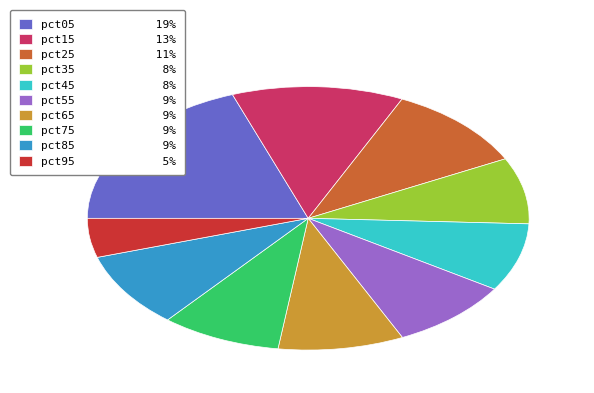

True or false: pct55 accounts for 9% of the total.

True